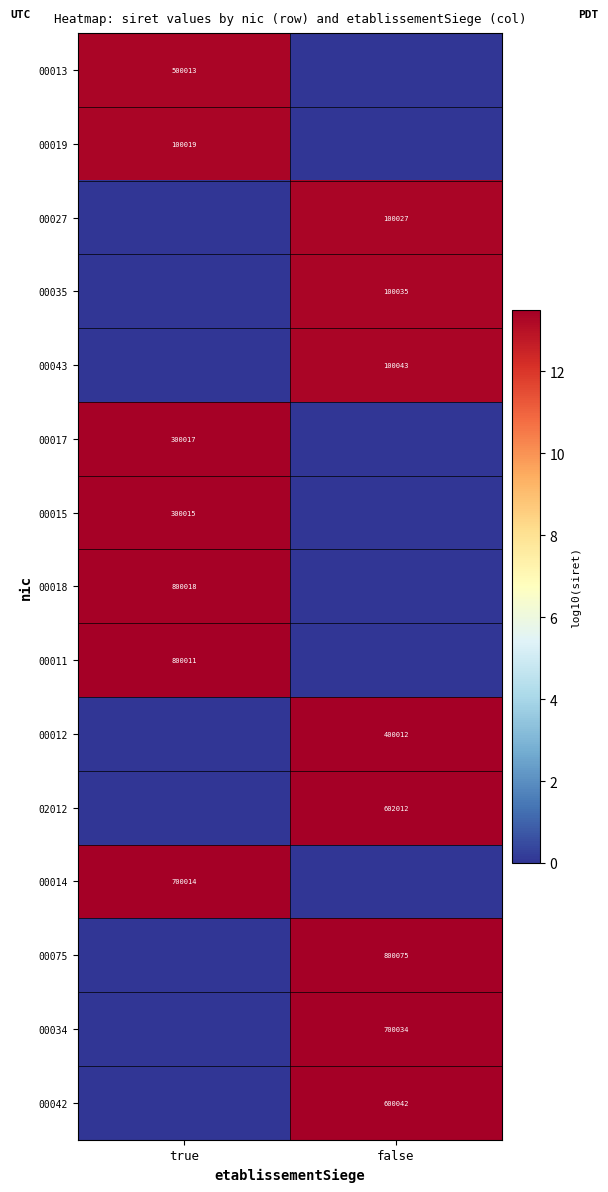

The 00014 series shows 220950 at true. True or false?

False